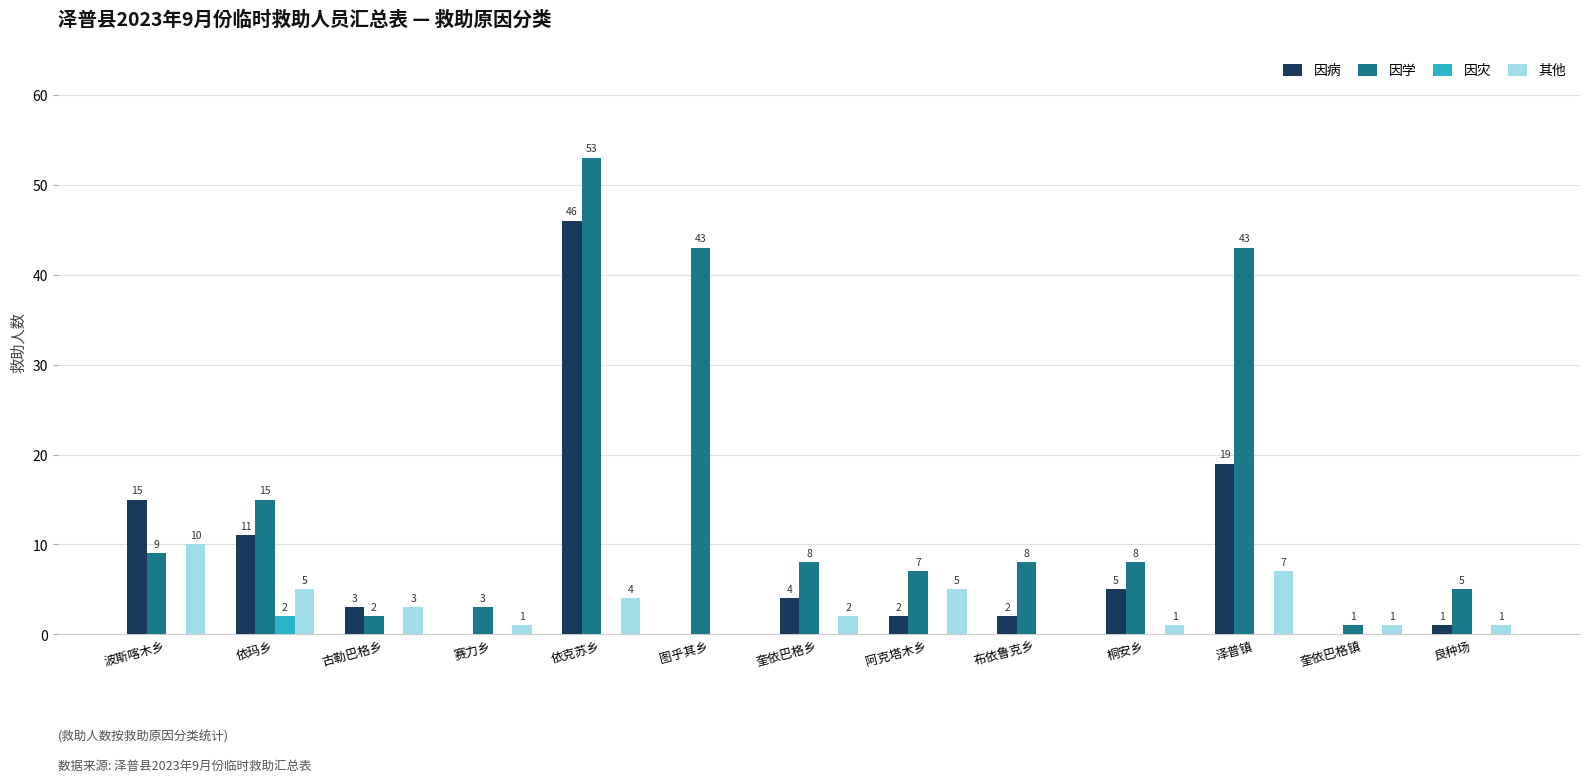

What is the spread (max minus min) of values at 古勒巴格乡?

3